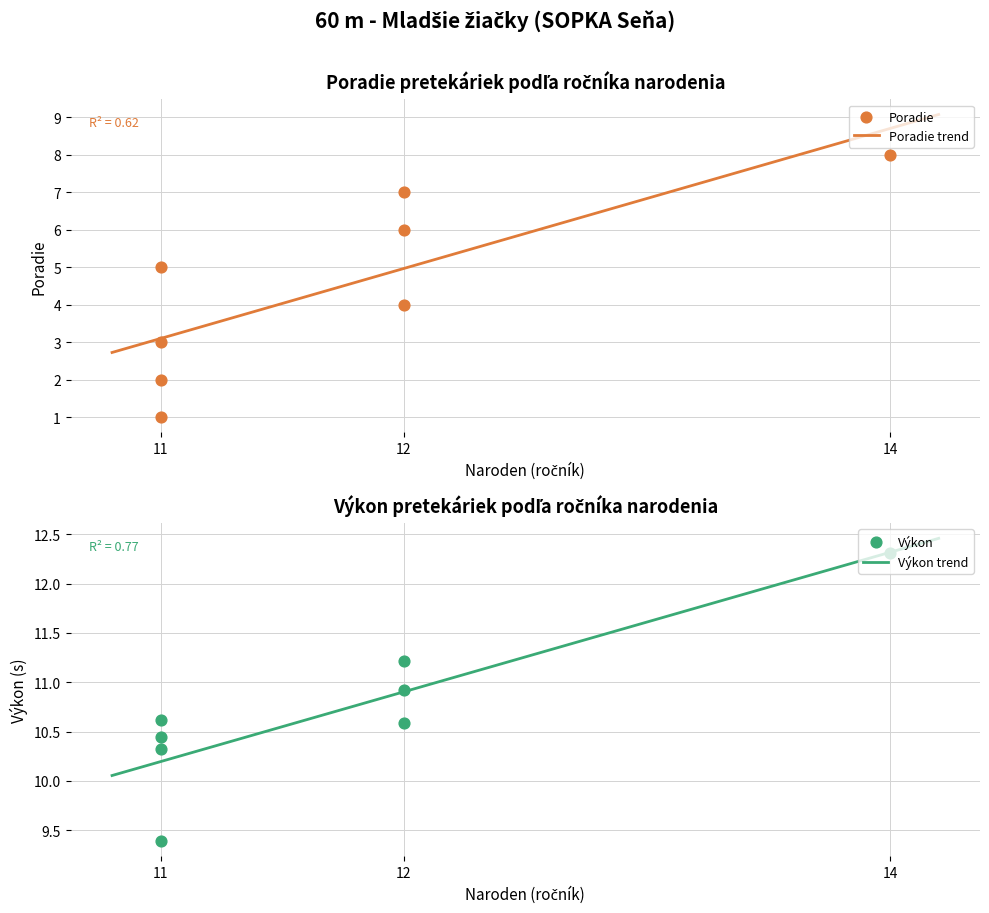

Which series reaches the maximum Y coordinate?

Výkon